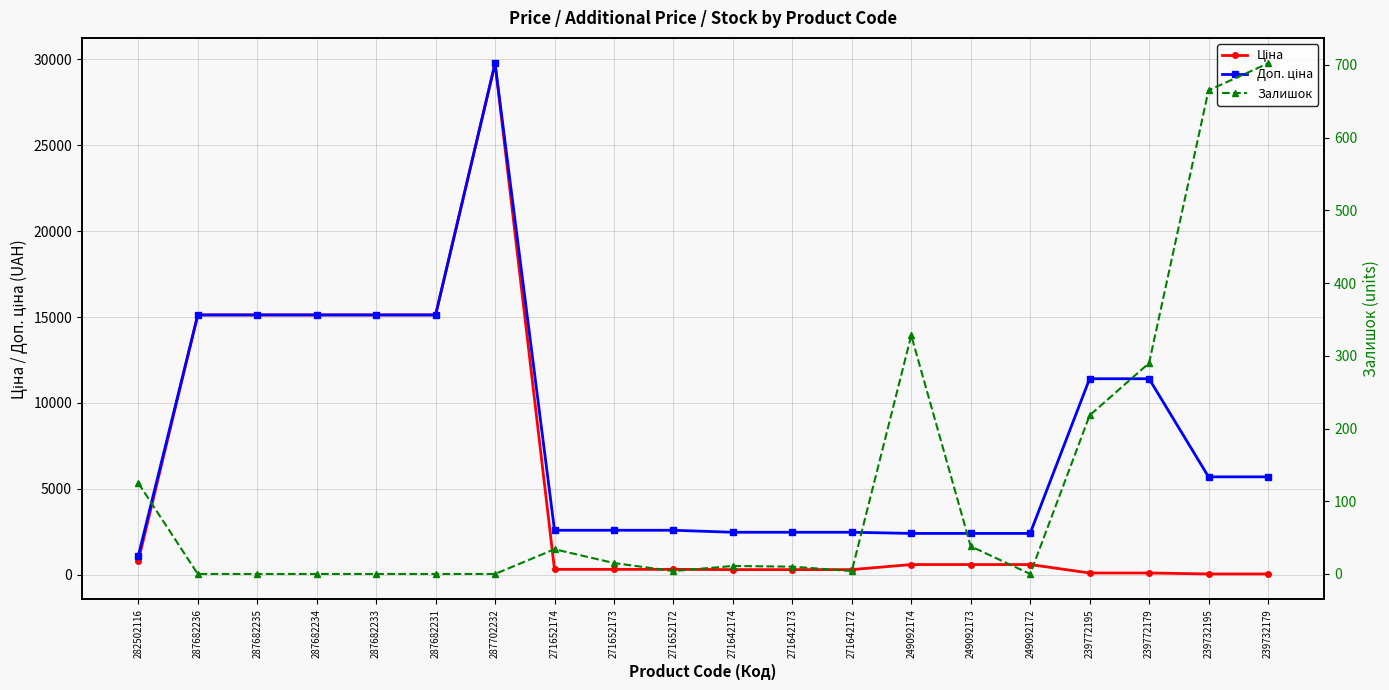

Does the chart have visible grid lines?

Yes